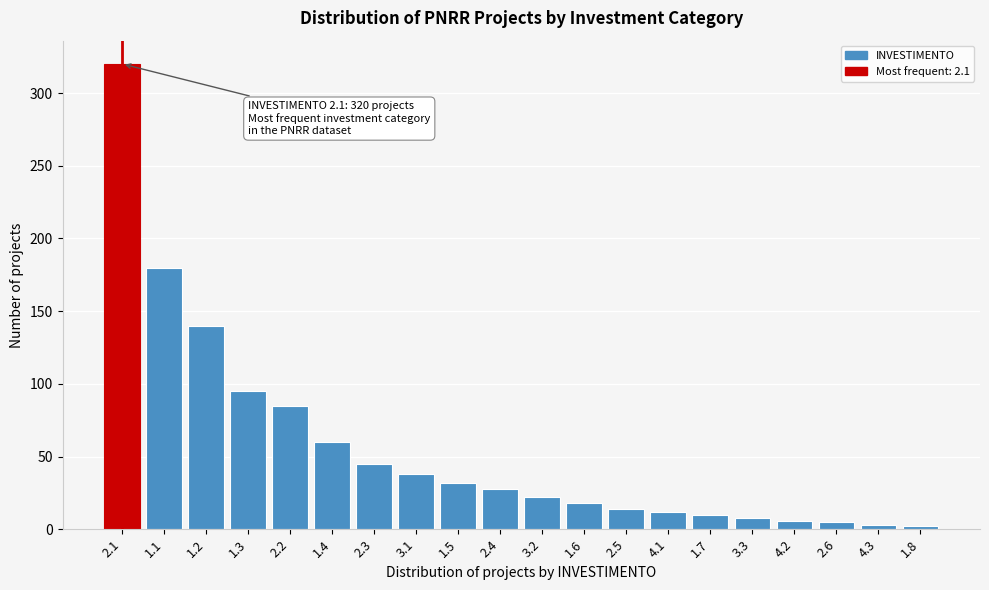

What is the difference between the maximum and minimum values?

318